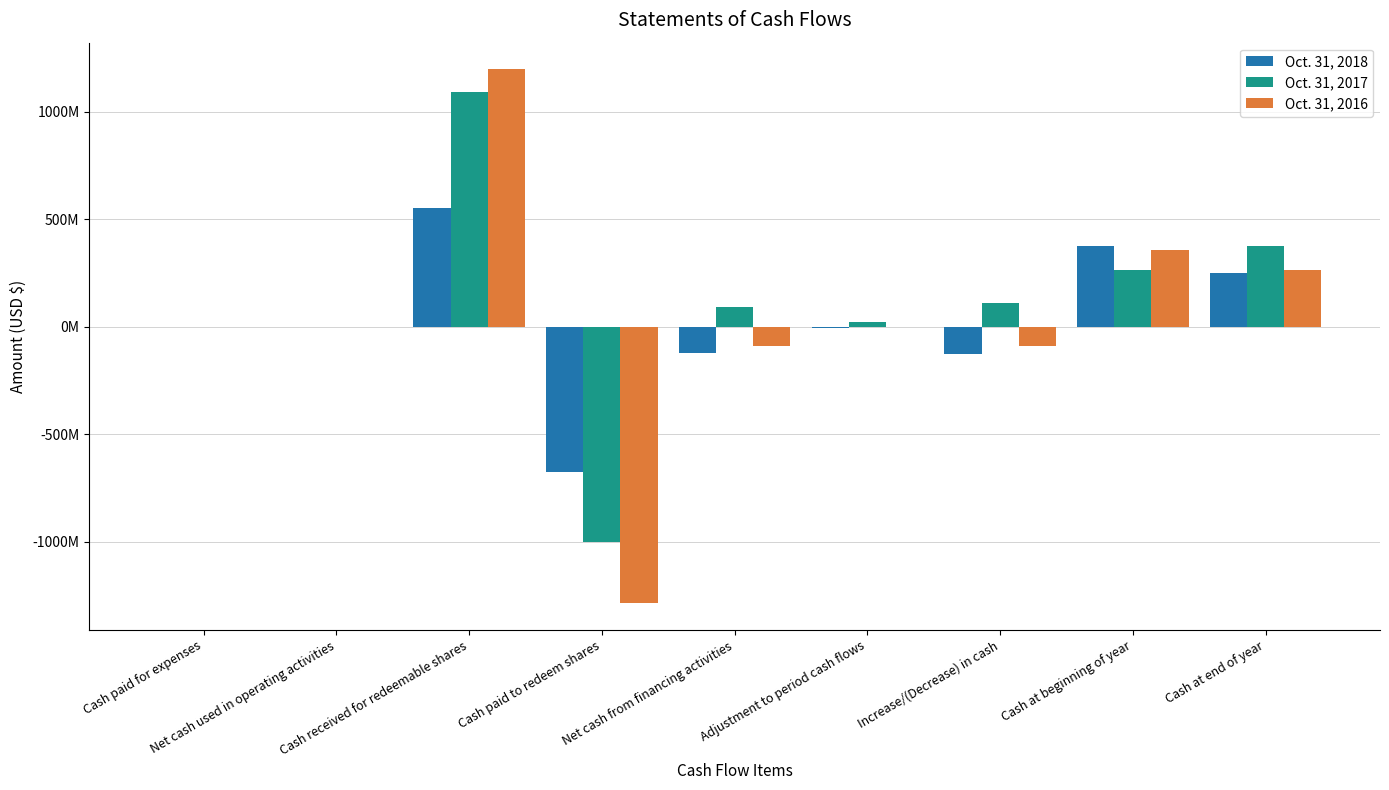

The value of Oct. 31, 2018 at Adjustment to period cash flows is -8354720. True or false?

False